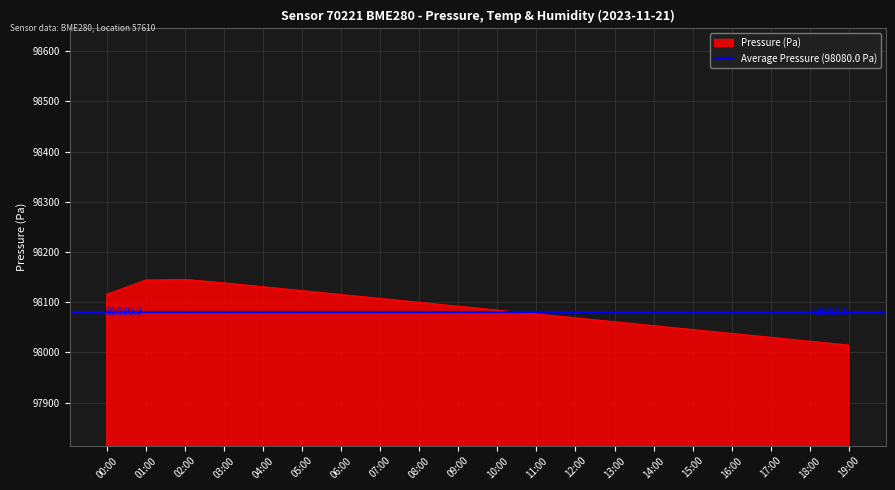

True or false: humidity and temperature cross at least once.

False